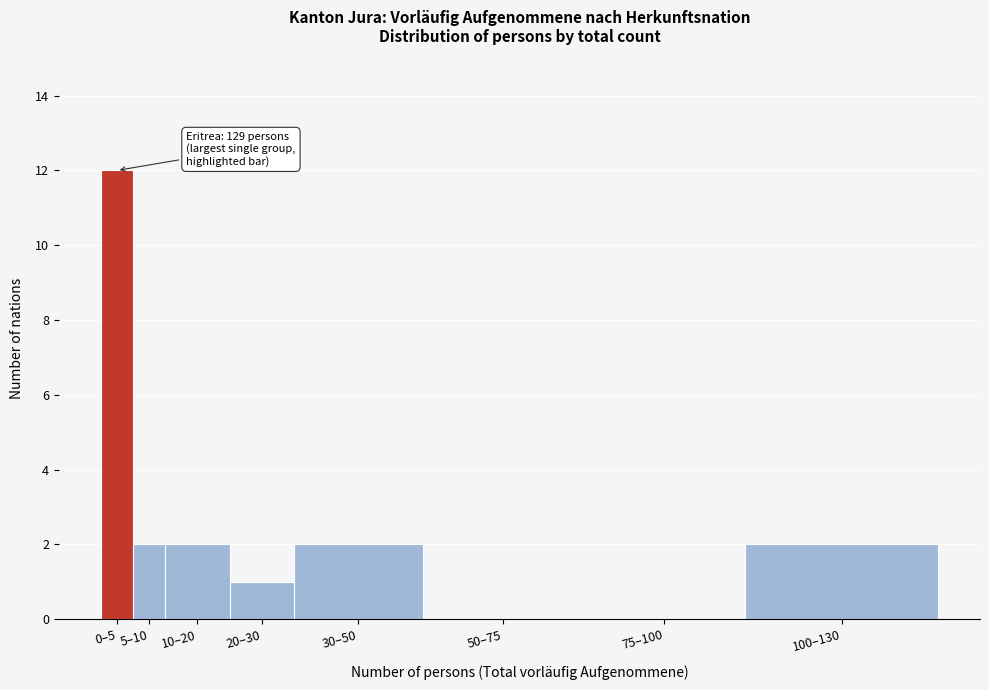

Reading right to left, list all the values displayed in this chart.

100–130=2	75–100=0	50–75=0	30–50=2	20–30=1	10–20=2	5–10=2	0–5=12